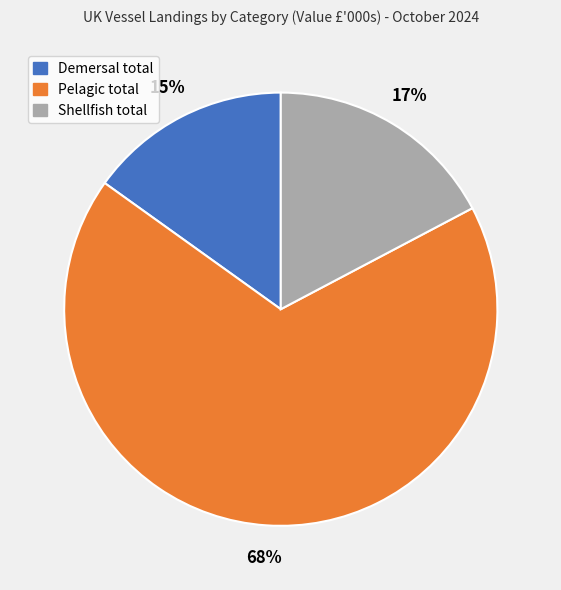

Which category has the smallest portion of the pie?

Demersal total